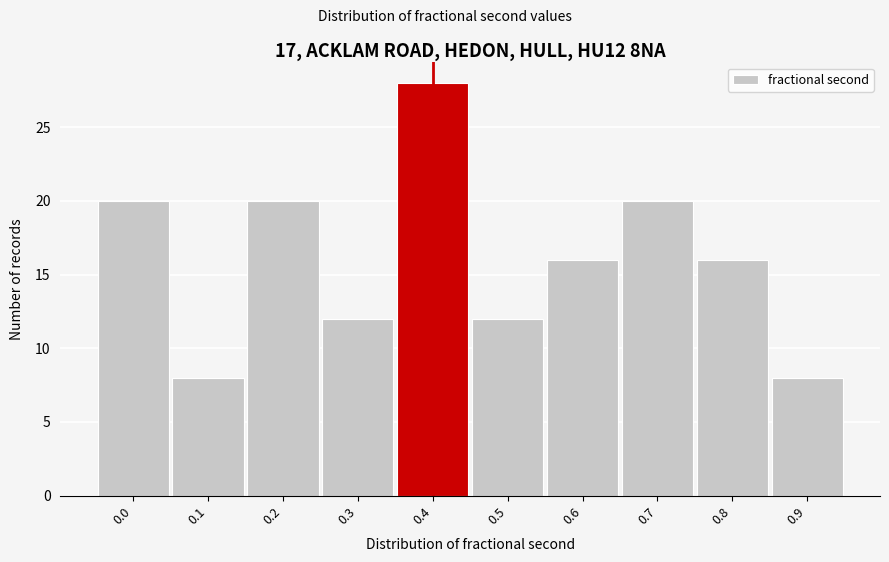

Reading left to right, what are all the values shown in this chart?

20	8	20	12	28	12	16	20	16	8